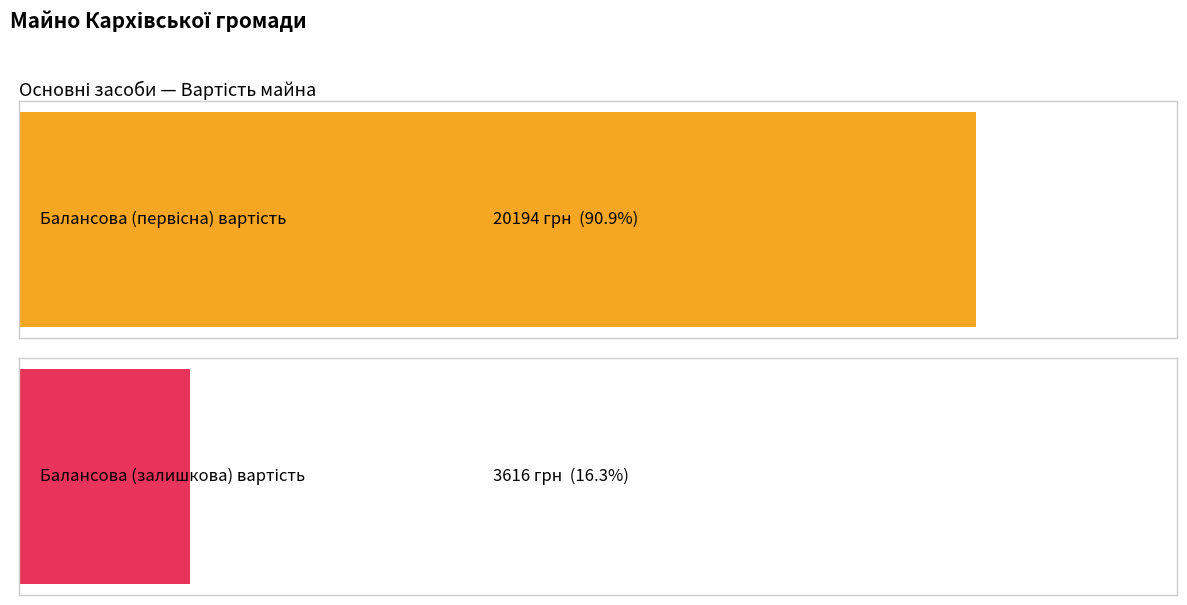

What are all the series names shown in the legend?

Балансова (первісна) вартість, грн., Балансова (залишкова) вартість, грн.